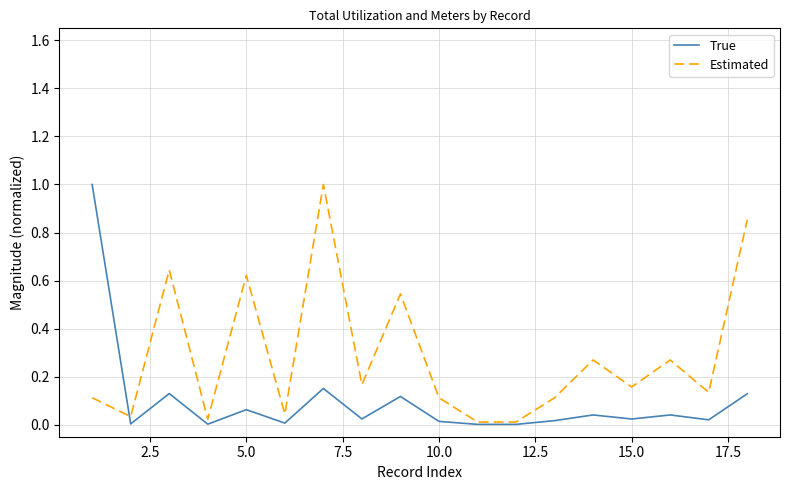

Is this an area chart (filled region under the line)?

No